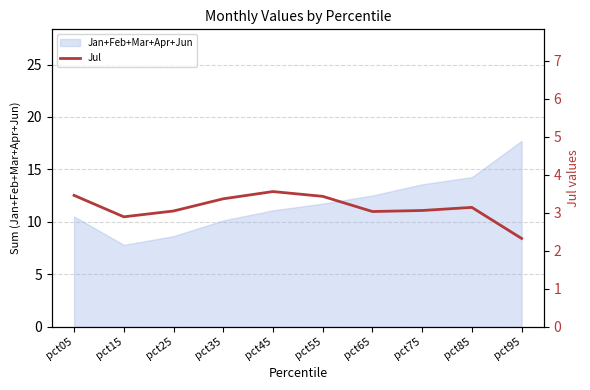

Reading left to right, what are all the values shown in this chart?

pct05=3.5	pct15=2.9	pct25=3.0	pct35=3.4	pct45=3.6	pct55=3.4	pct65=3.0	pct75=3.1	pct85=3.1	pct95=2.3